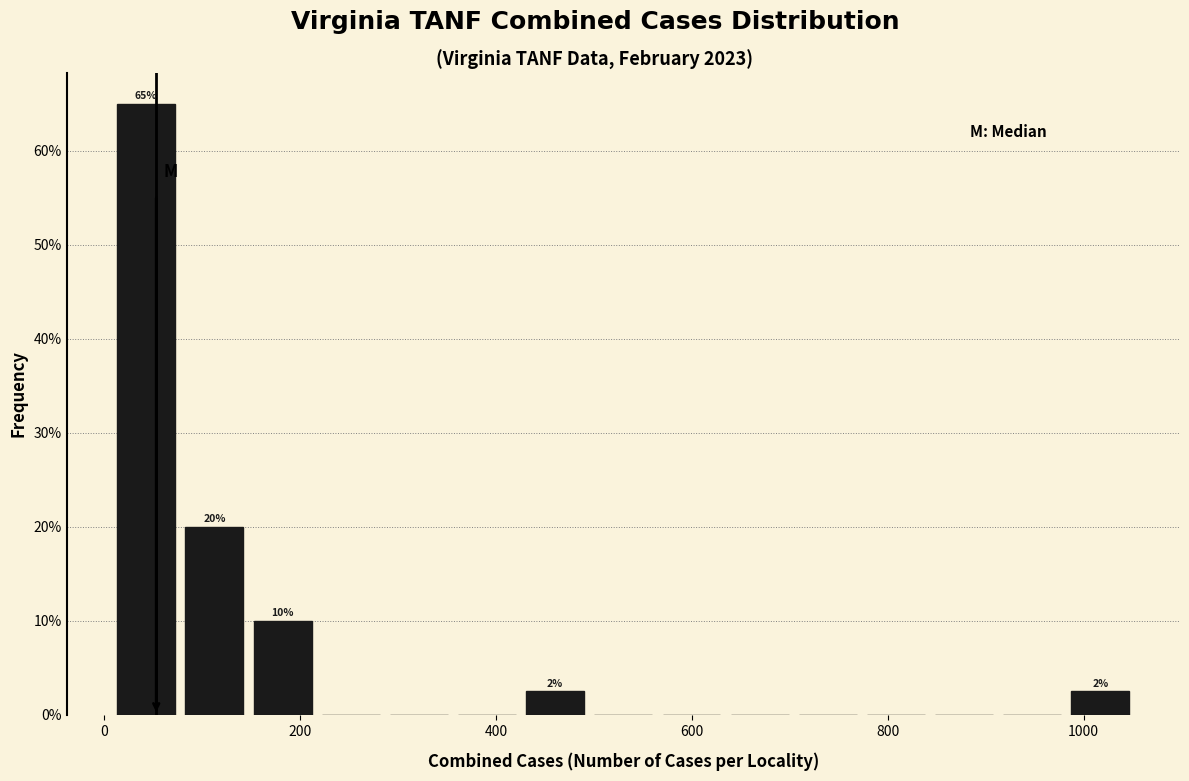

Around what value on the x-axis is the tallest bar? Give the approximate position of its centre, as read against the axis.

40